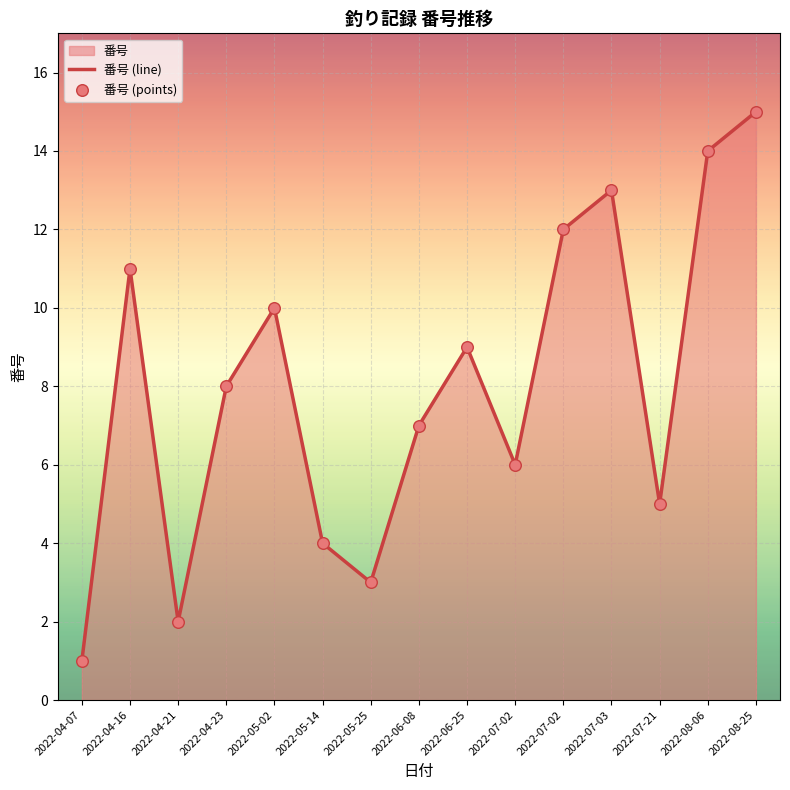

Which series has the largest total across all categories?

番号 (line)